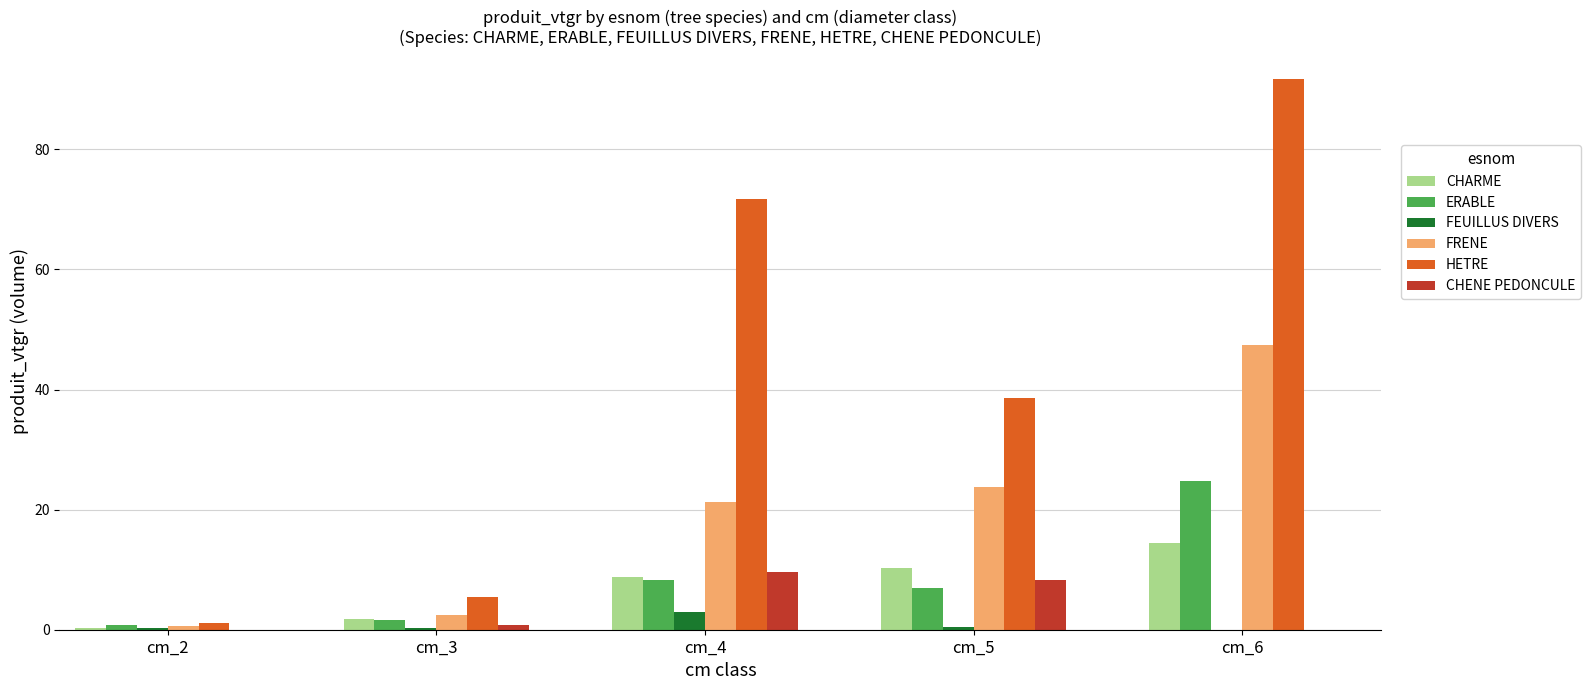

What is the sum of all ERABLE values?

42.2